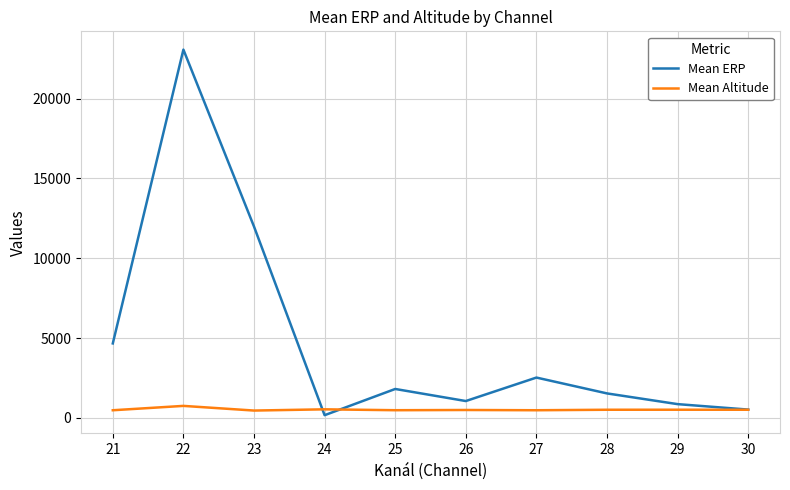

How many lines are shown in the chart?

2